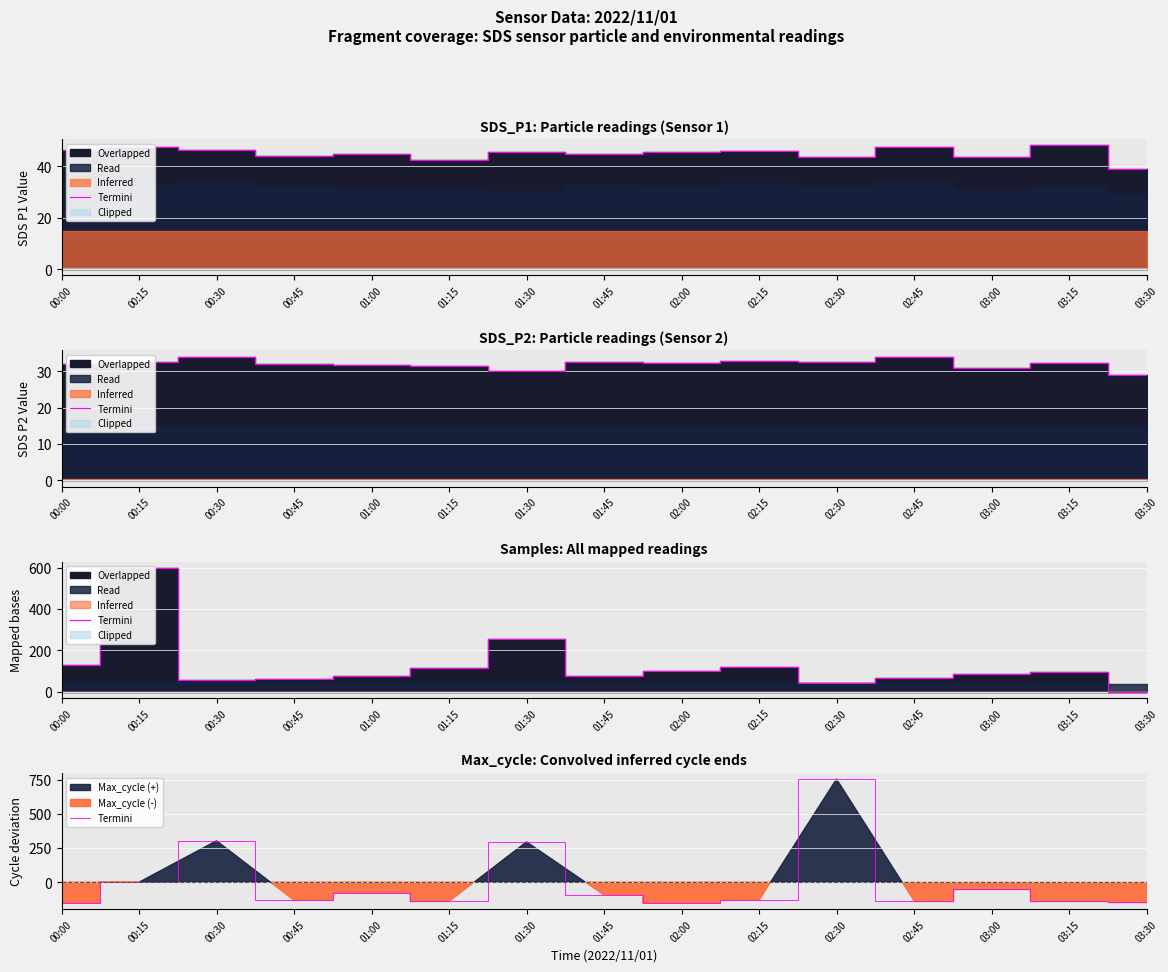

Between 00:00 and 02:30, which is larger?

02:30